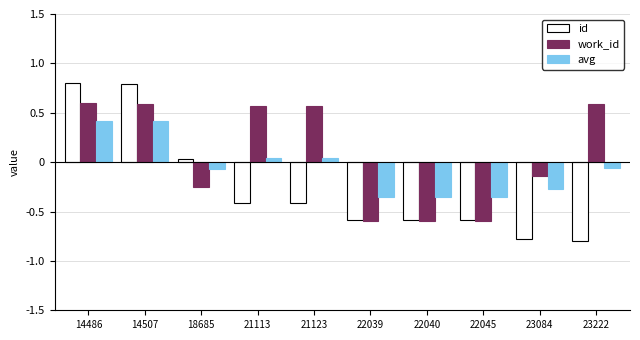

At which label does id first exceed 0?

14486